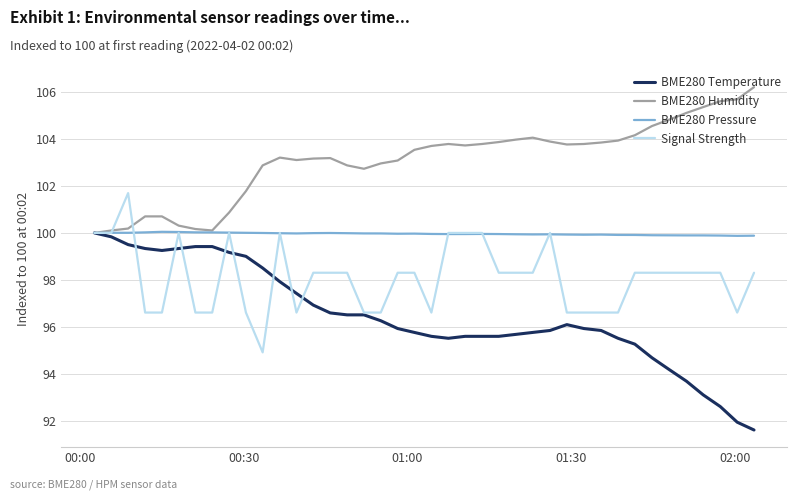

Which series has the widest spread of values?

BME280 Temperature